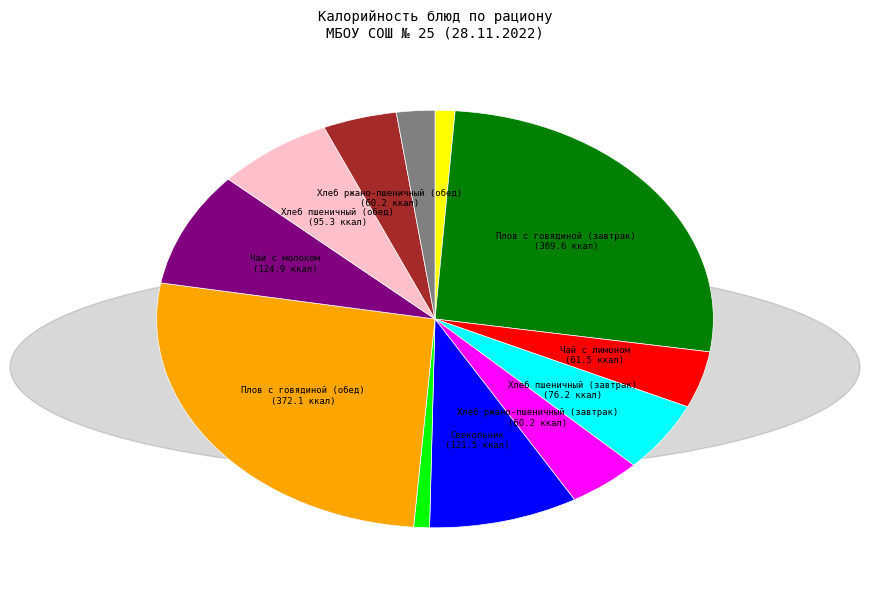

Is there a majority slice in this chart?

No